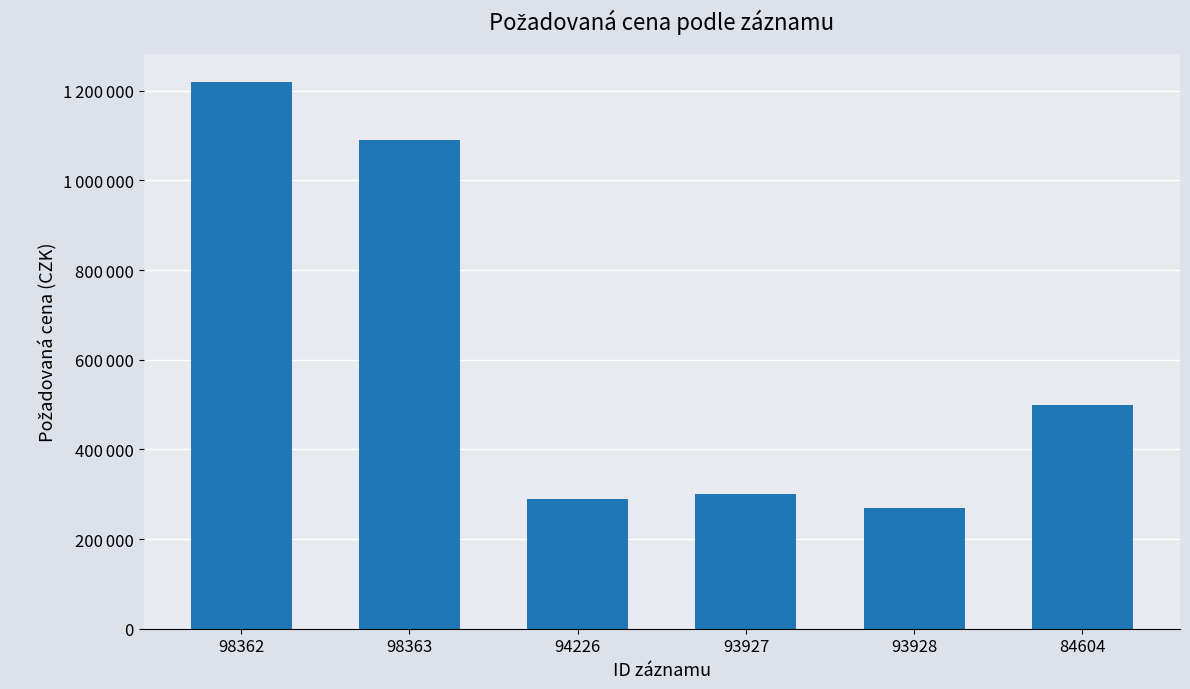

What is the approximate value at 93927?

300000